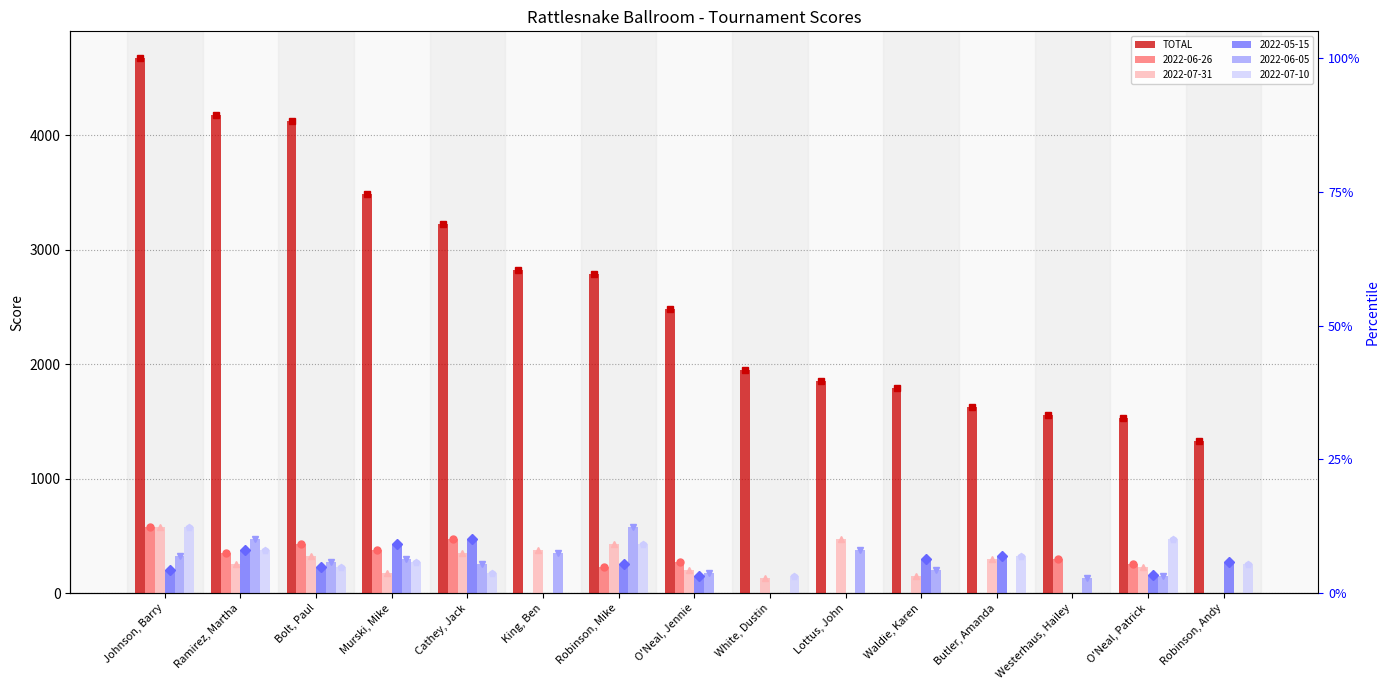

What is the sum of all values?

39410